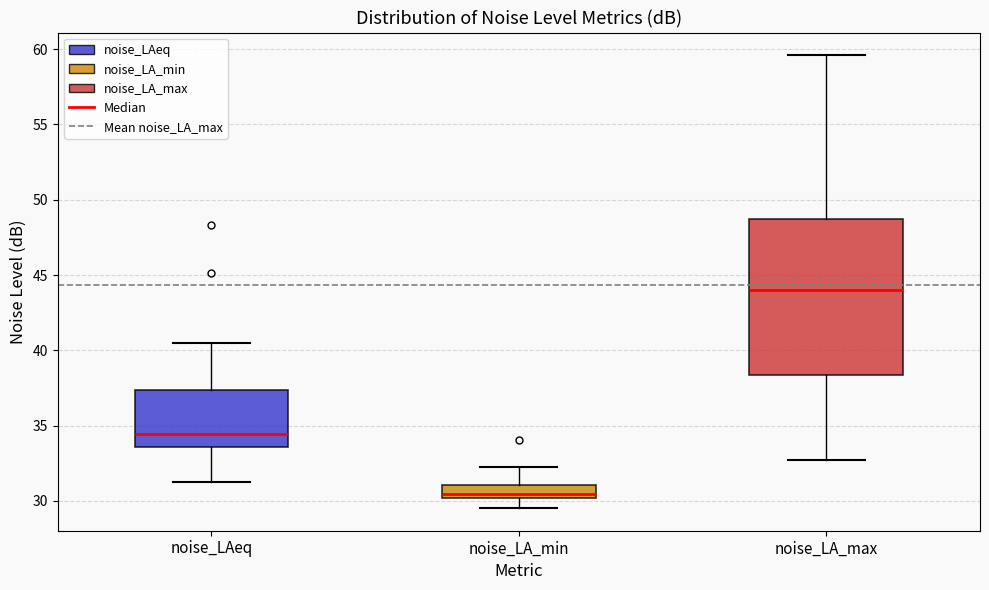

Which box's median line is the highest?

noise_LA_max